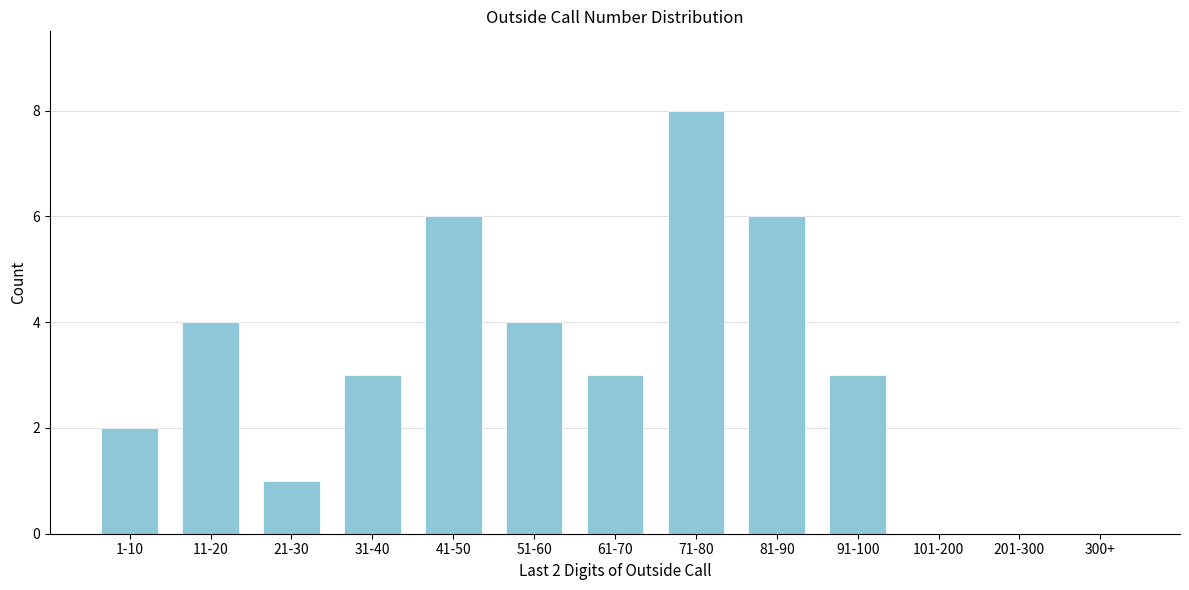

Reading left to right, what are all the values shown in this chart?

1-10=2	11-20=4	21-30=1	31-40=3	41-50=6	51-60=4	61-70=3	71-80=8	81-90=6	91-100=3	101-200=0	201-300=0	300+=0